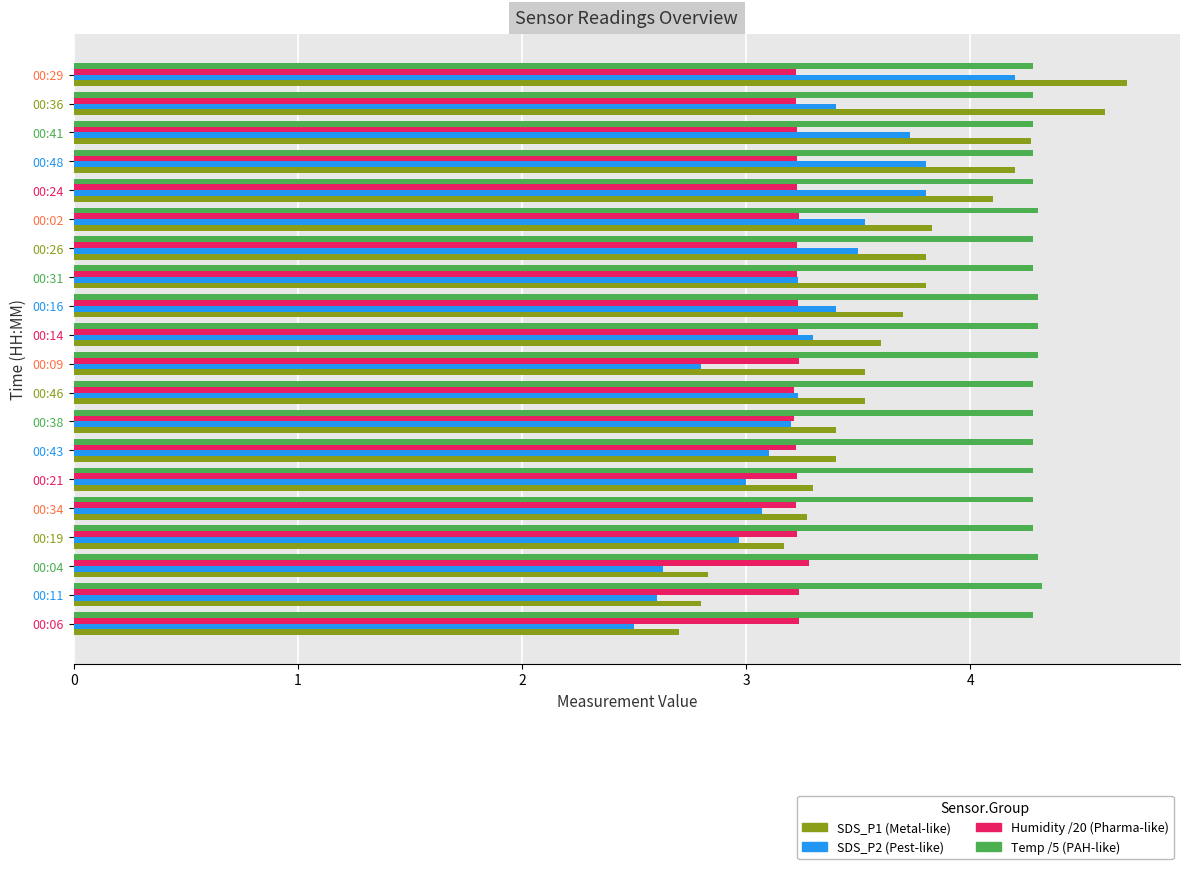

What is the total value across all series at 00:21?

13.8